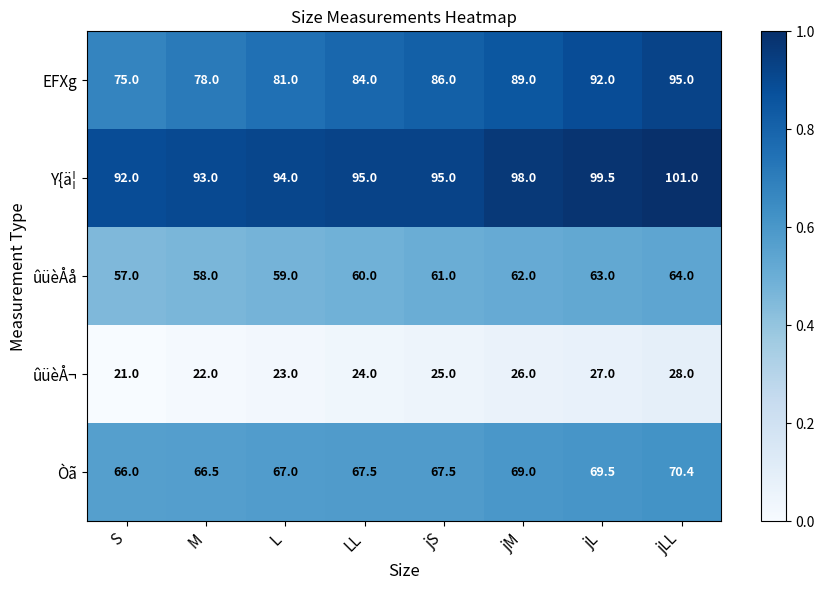

The value of EFXg at S is 75.0. True or false?

True